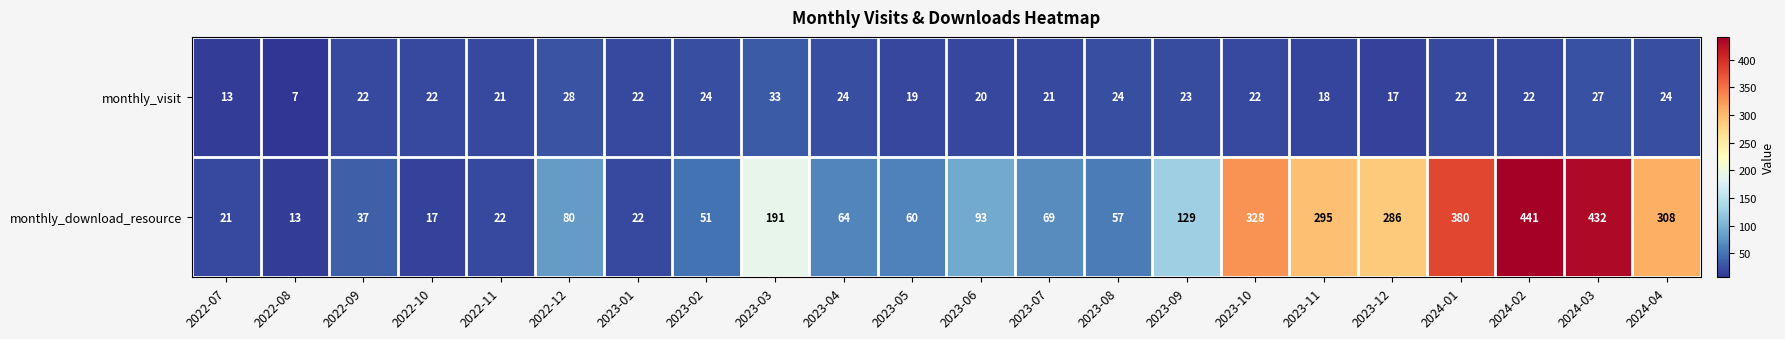

Rank the series by their maximum value, from lowest to highest.

monthly_visit, monthly_download_resource